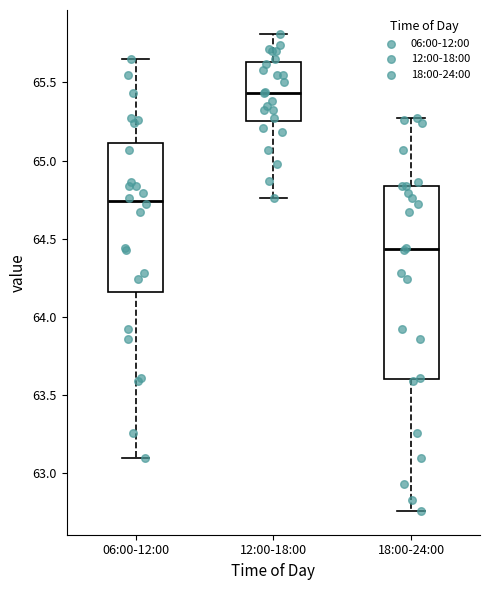

Where does the median line of the box for 18:00-24:00 sit on the y-axis? The values are not printed on the chart, so give them approximately, as read against the axis.

64.45